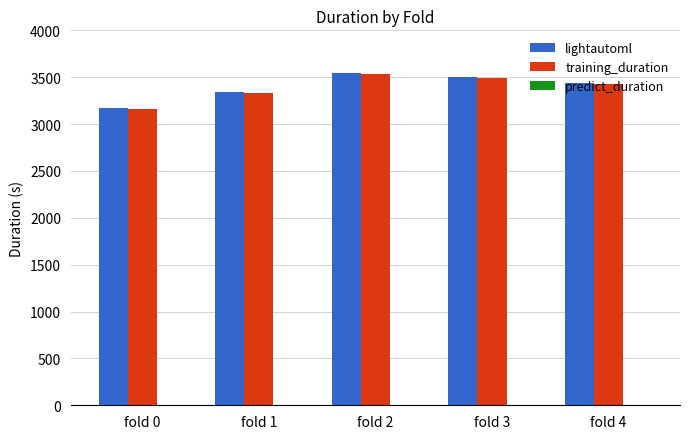

The value of training_duration at fold 3 is 5729.0. True or false?

False